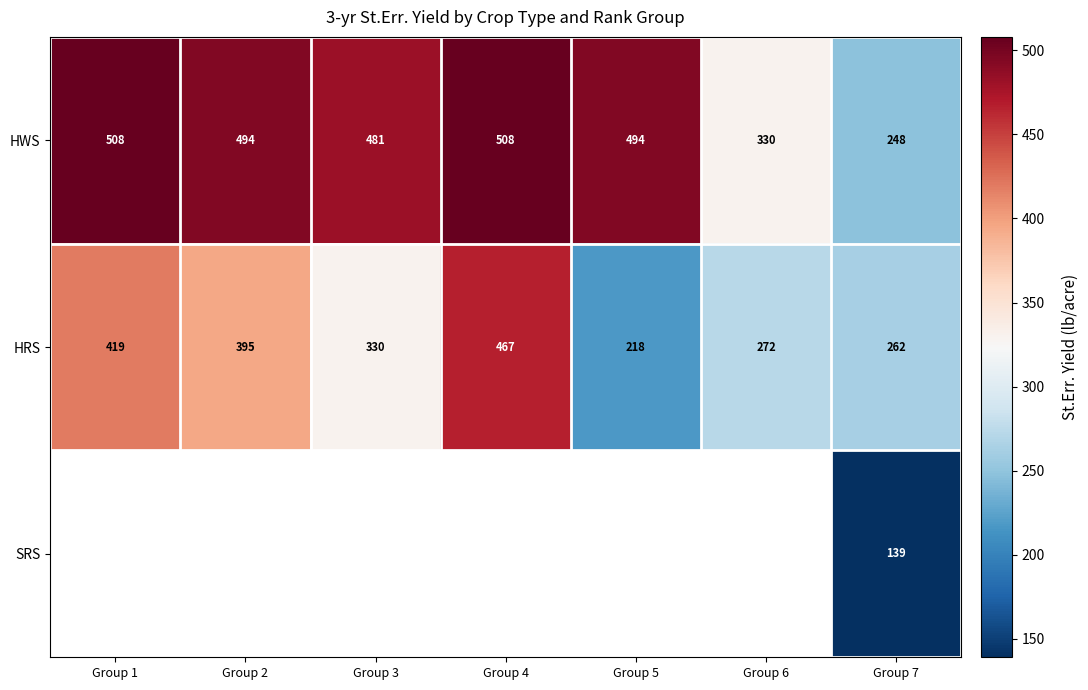

What is the sum of all HRS values?

2363